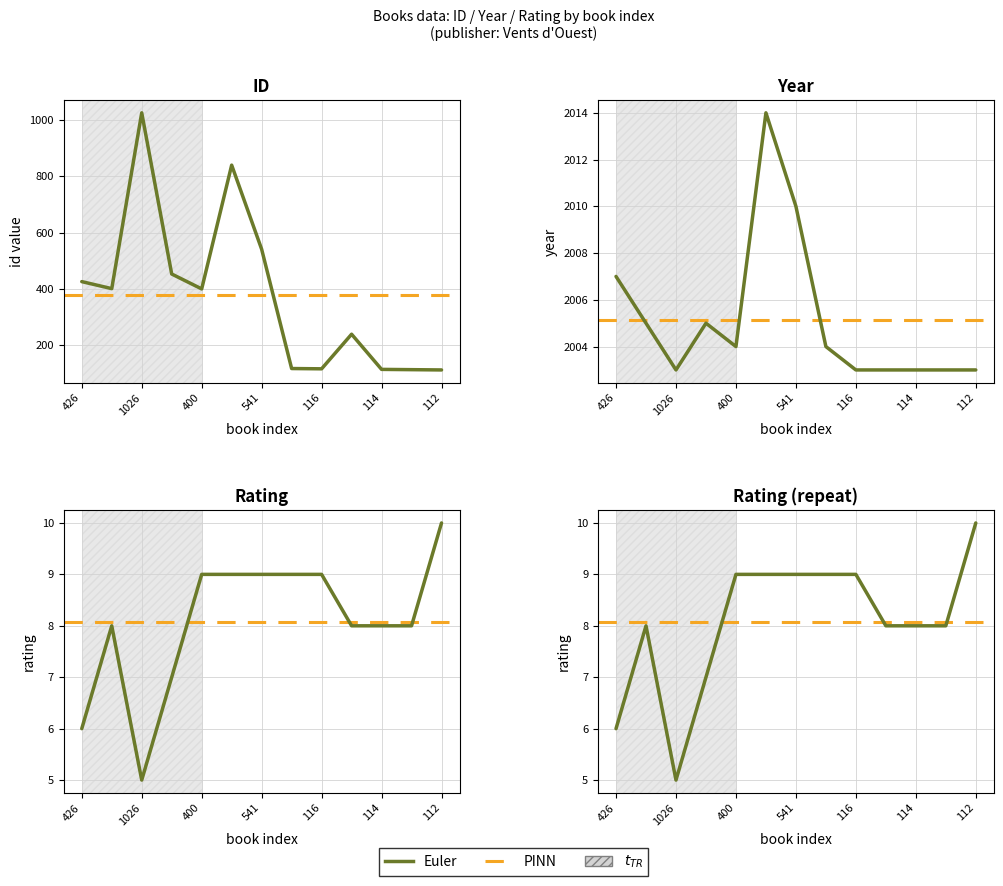

Where is the first local maximum for rating?

401